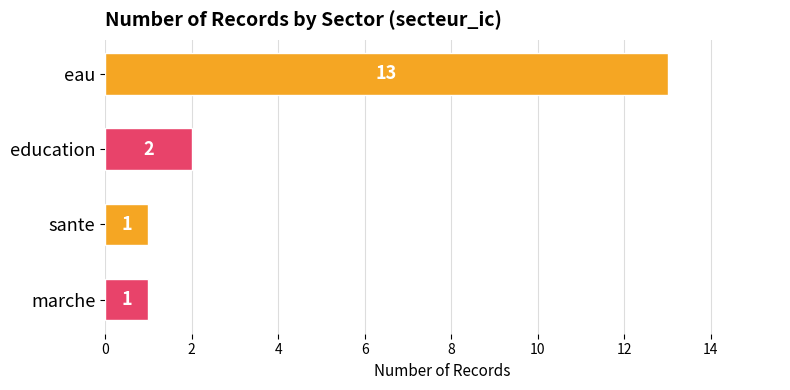

Which has a higher value, education or sante?

education